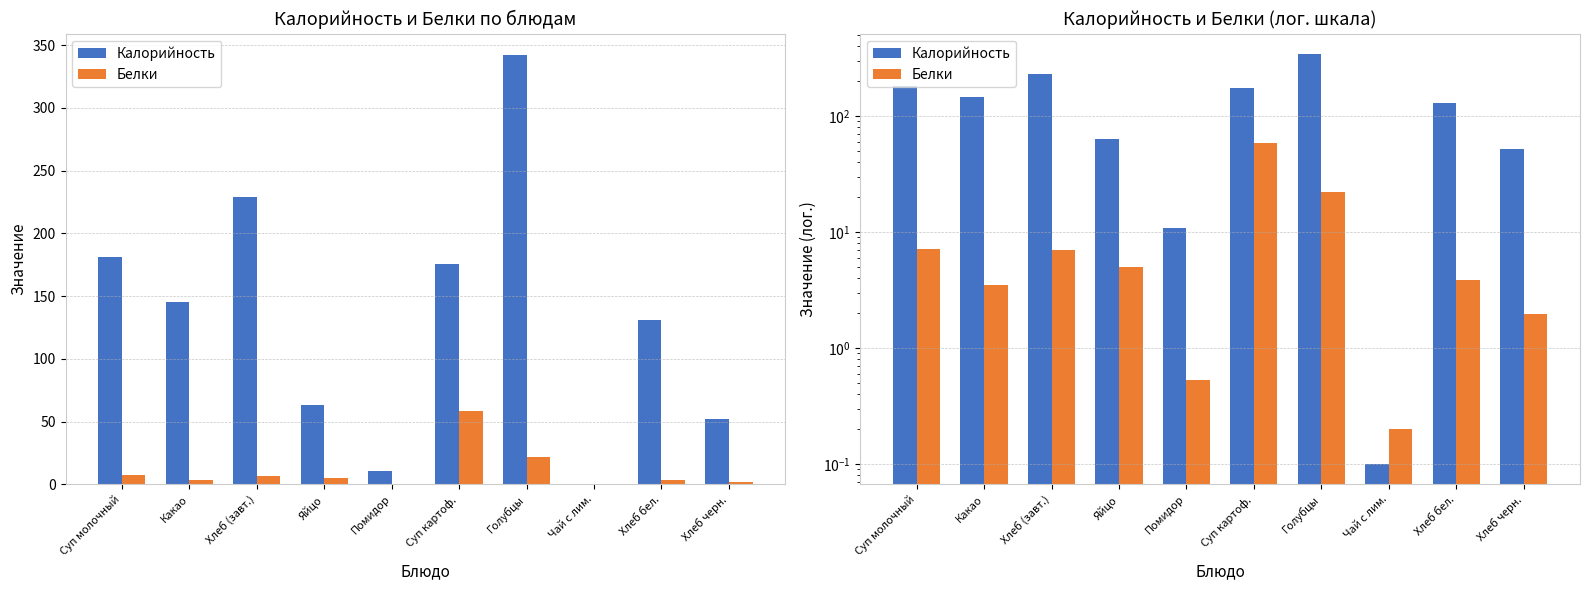

At Суп молочный, list the series in order from largest to smallest.

Калорийность, Белки